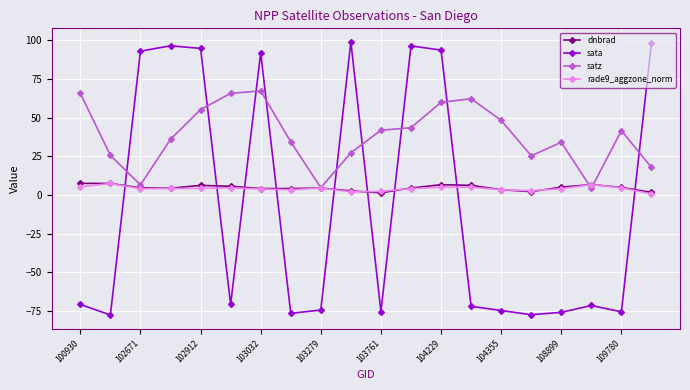

What is the value of the dnbrad point at the 7th from the left?

4.2